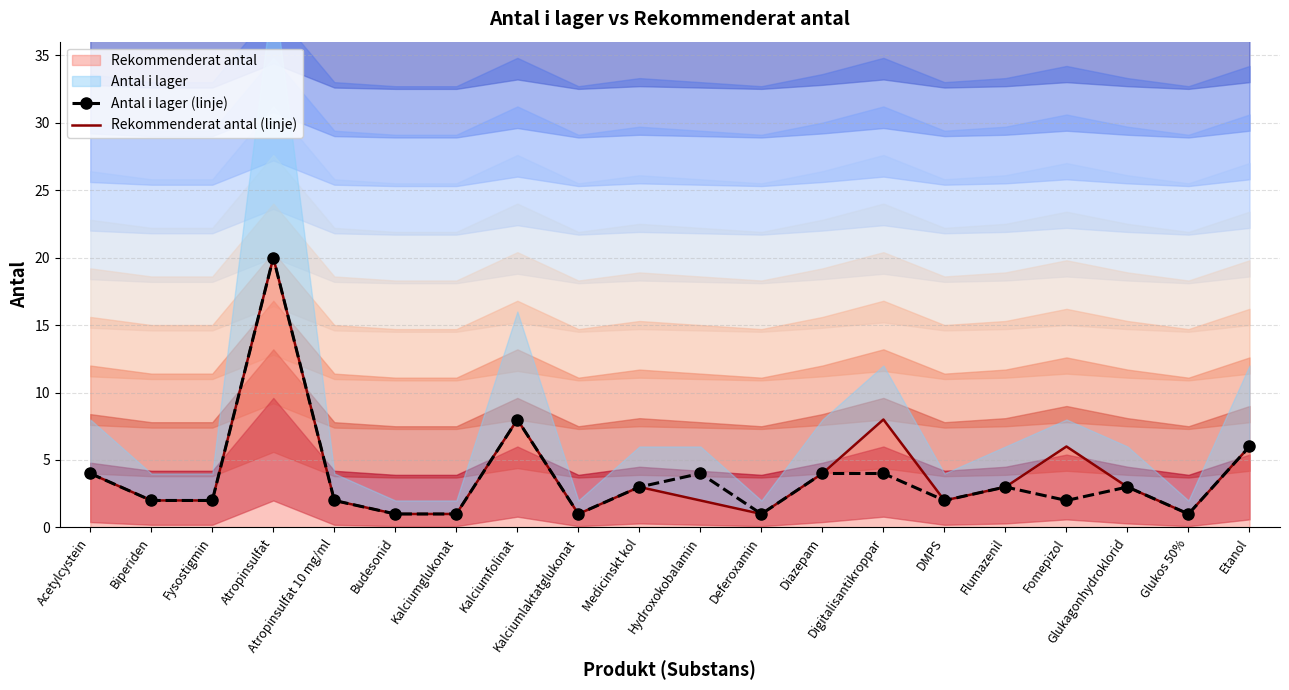

What is the difference between the maximum and minimum values in the Antal i lager (linje) series?

19